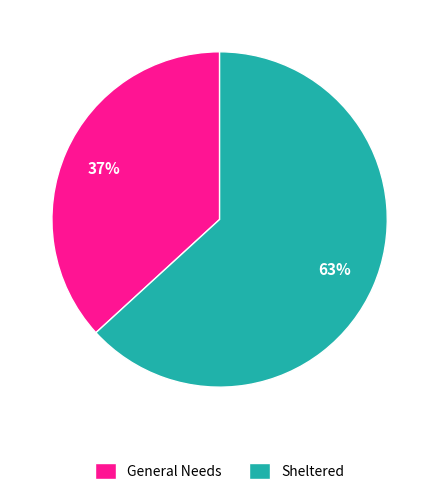

Is there a majority slice in this chart?

Yes